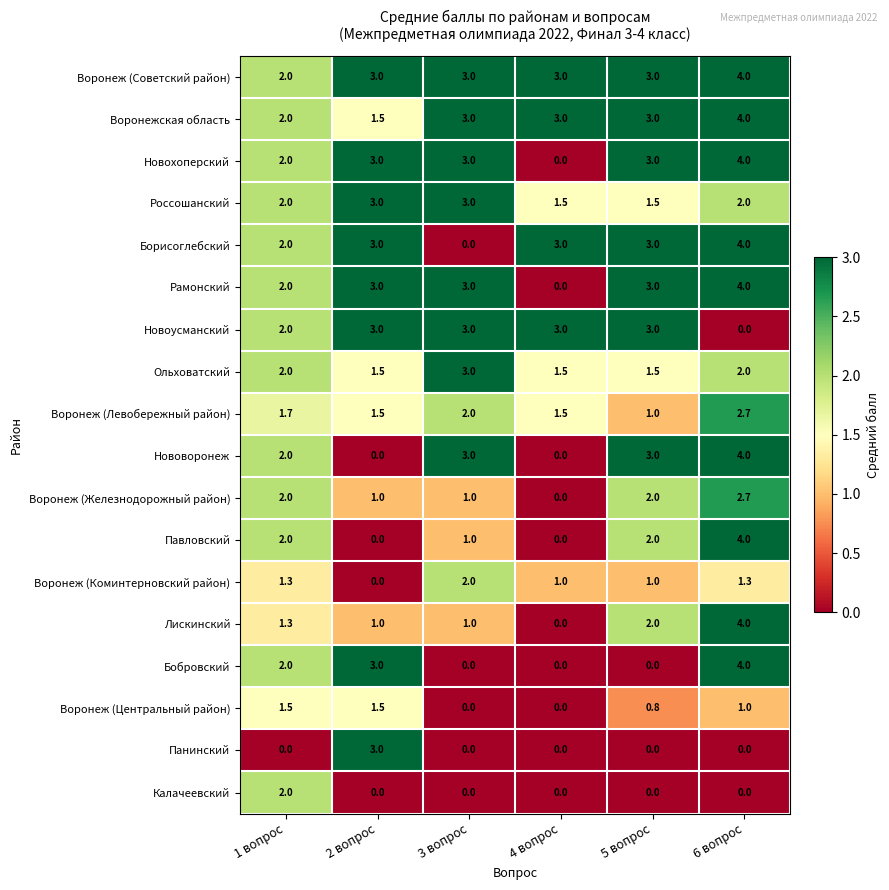

Which series has the largest total across all categories?

Воронеж (Советский район)